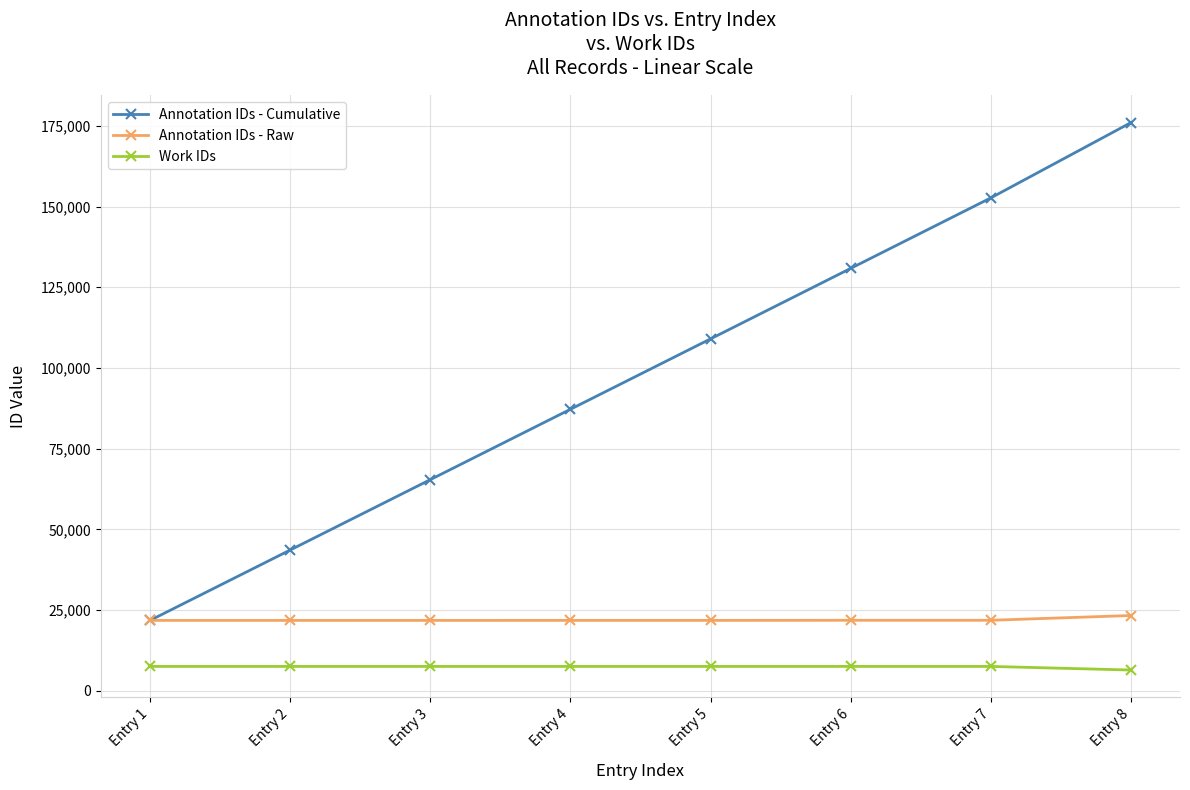

At which category is the sum across all series the highest?

Entry 8